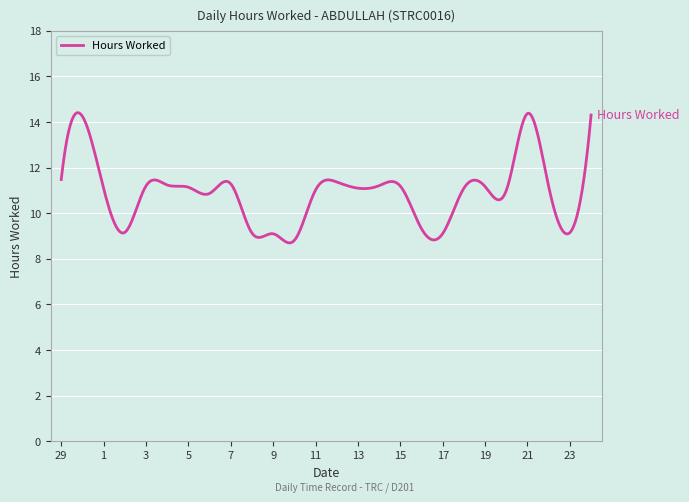

What is the greatest value displayed?

14.4